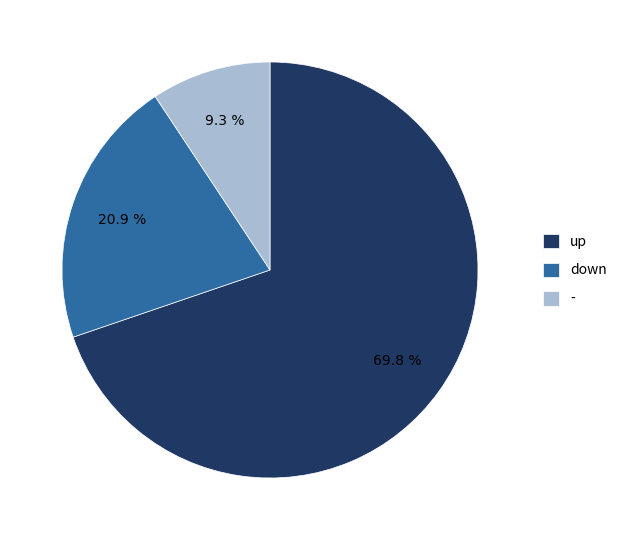

To the nearest percent, what percentage of the pie is -?

9%